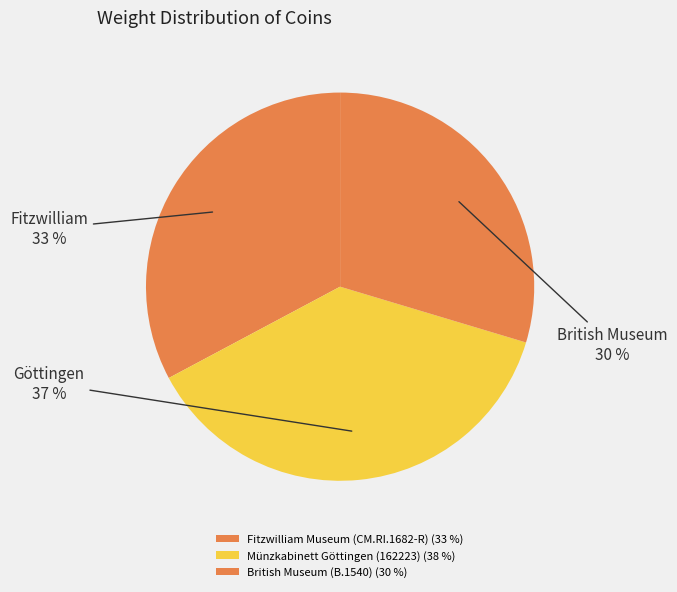

How many segments does this pie chart have?

3